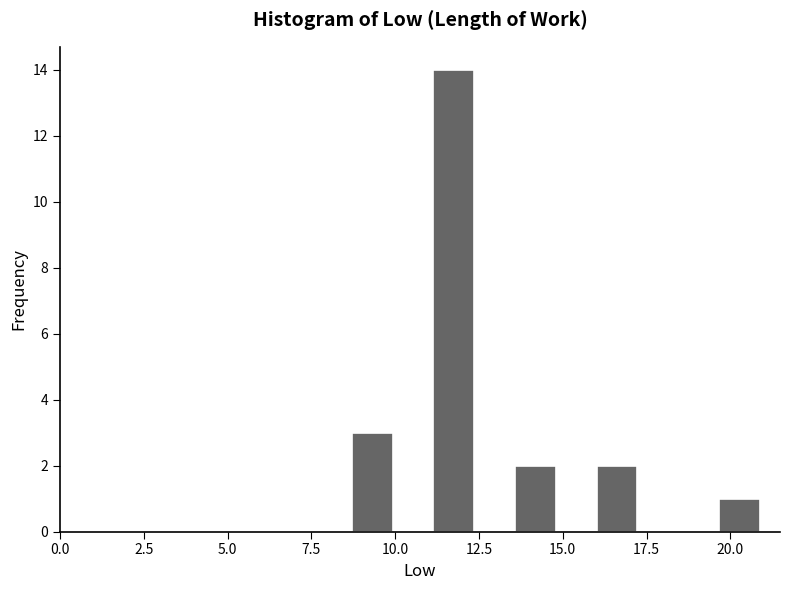

Read against the x-axis, roughly where is the centre of the tallest bar?

12.0